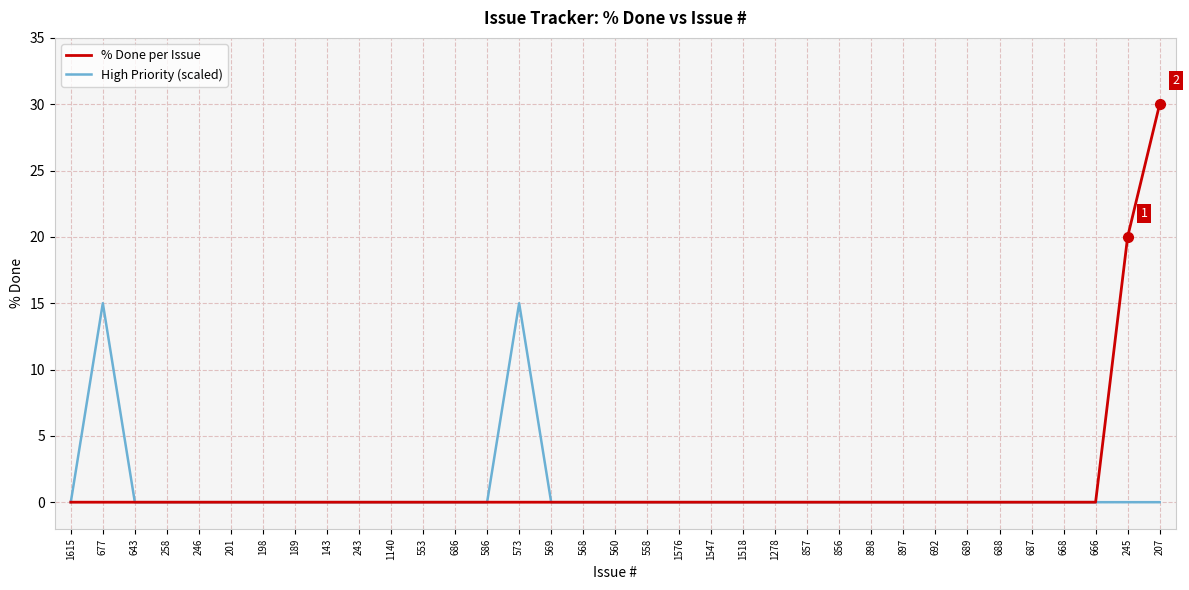

What is the highest value of the % Done per Issue series?

30